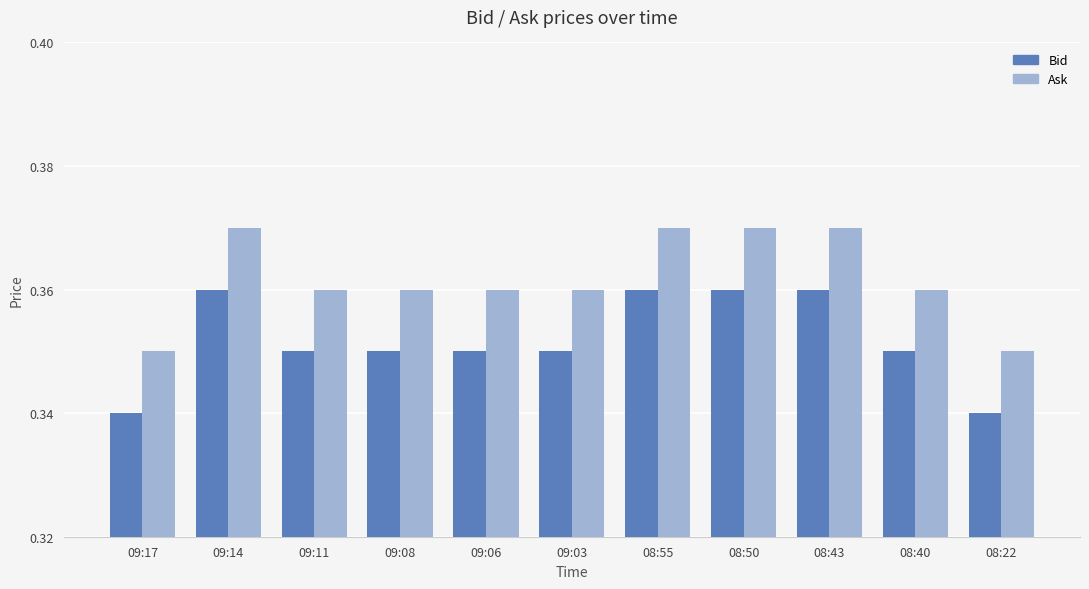

Is it true that Bid equals 0.5 at 09:17?

False